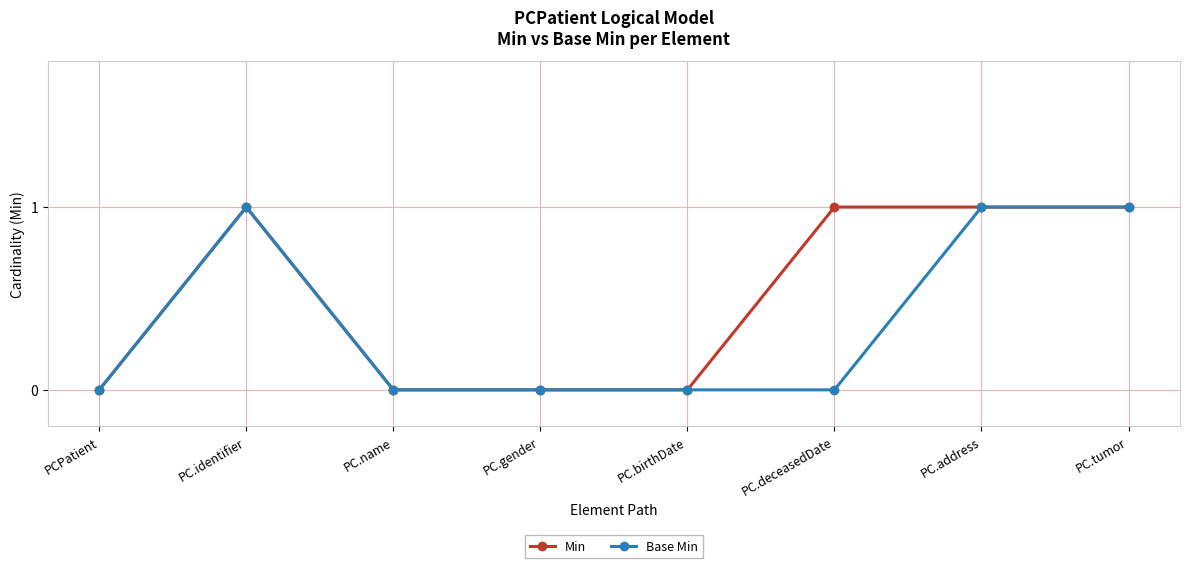

What is the label of the 6th point from the right?

PC.name